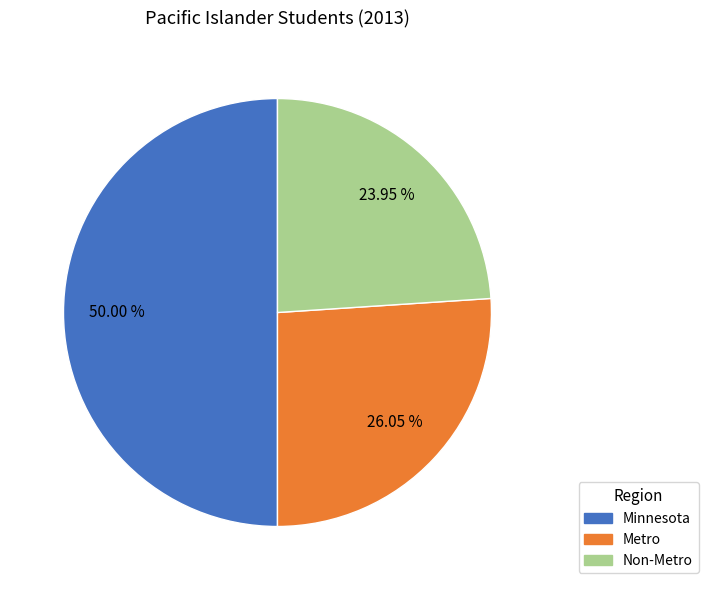

To the nearest percent, what is the difference between the Non-Metro and Metro slice percentages?

2%